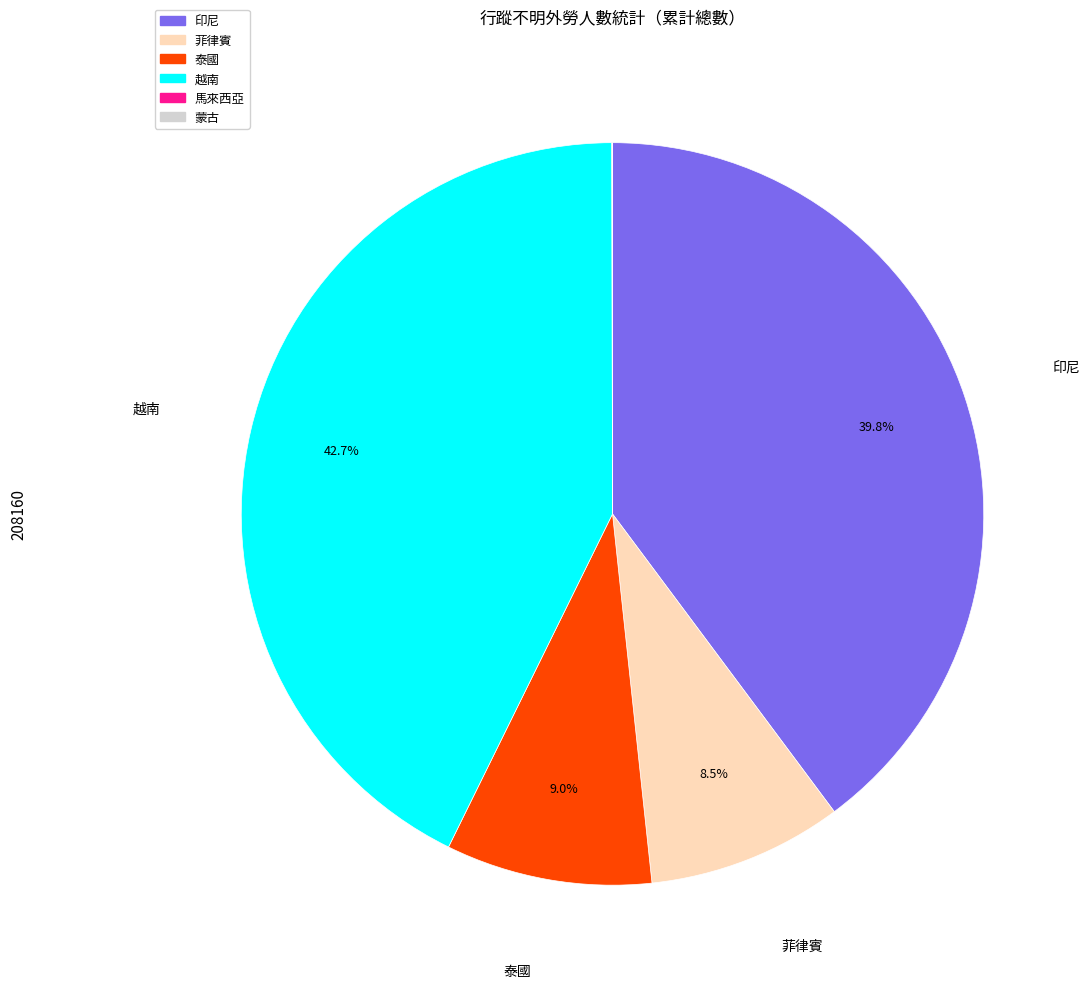

Is 印尼 the majority of the pie?

No